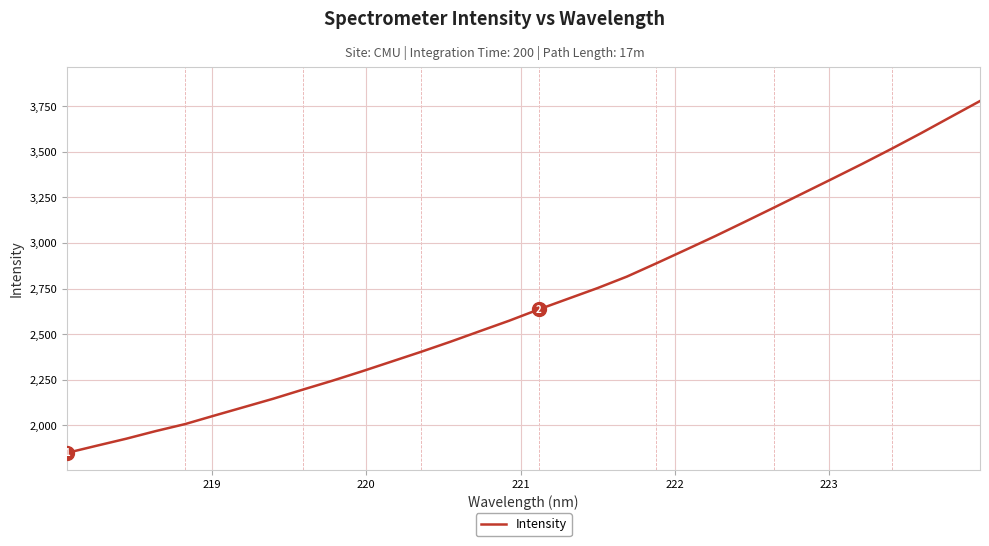

What is the difference between the maximum and minimum values?

1930.6